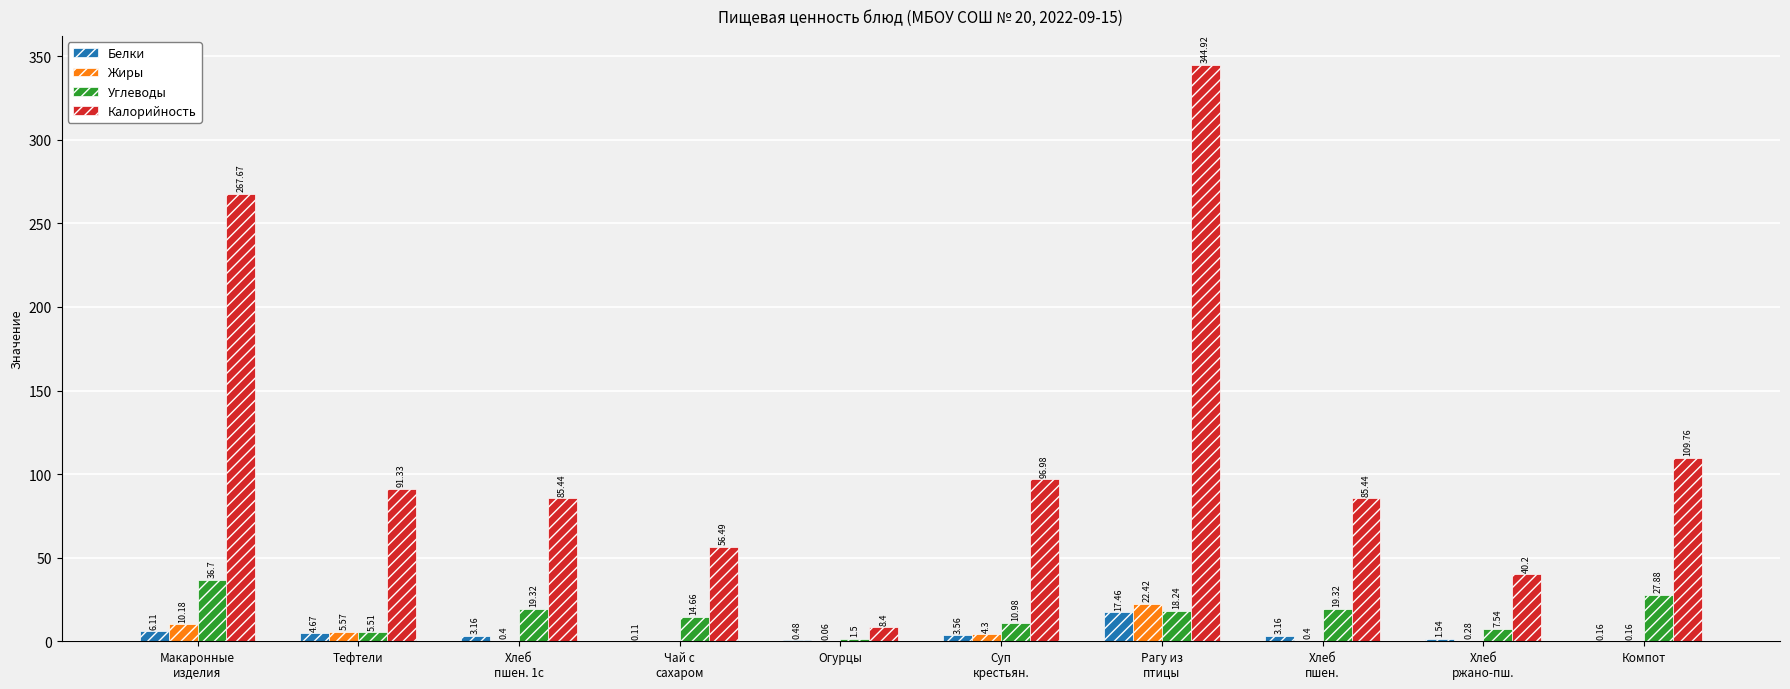

What is the difference between the Углеводы values at Хлеб
ржано-пш. and Компот?

20.3